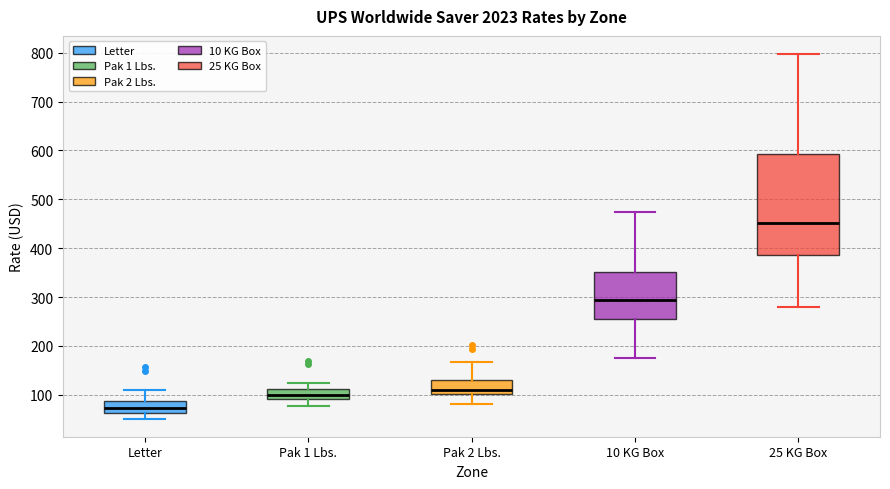

Which box has the lowest median line?

Letter